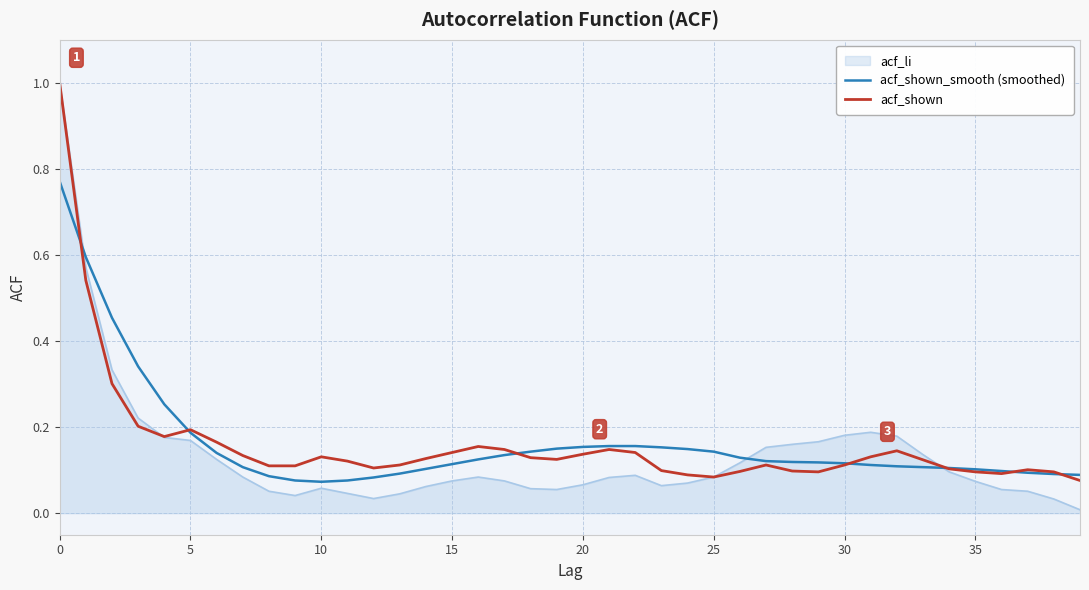

What are all the series names shown in the legend?

acf_li, acf_shown_smooth (smoothed), acf_shown